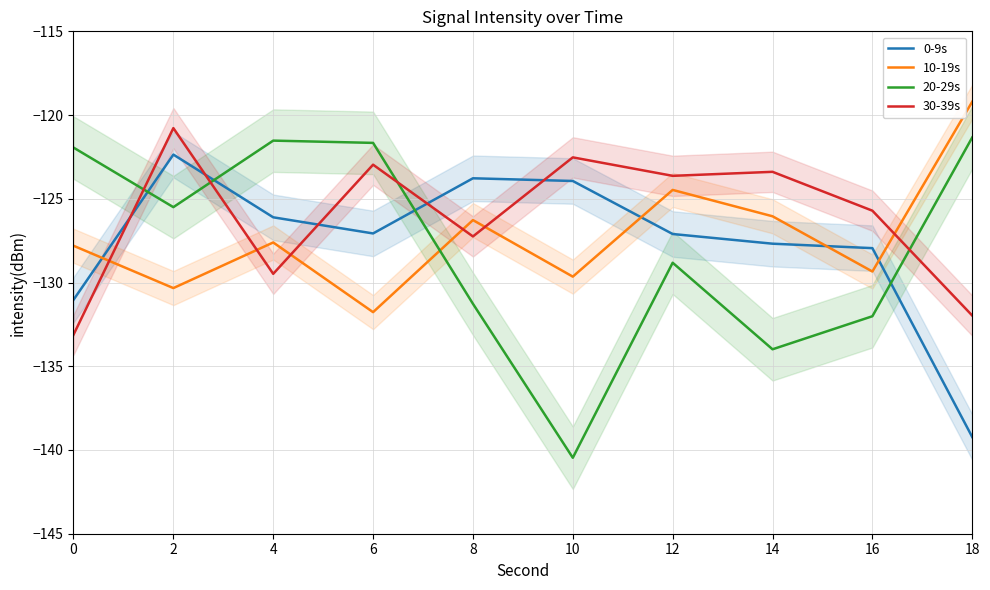

Between 2 and 4, which is larger?

2